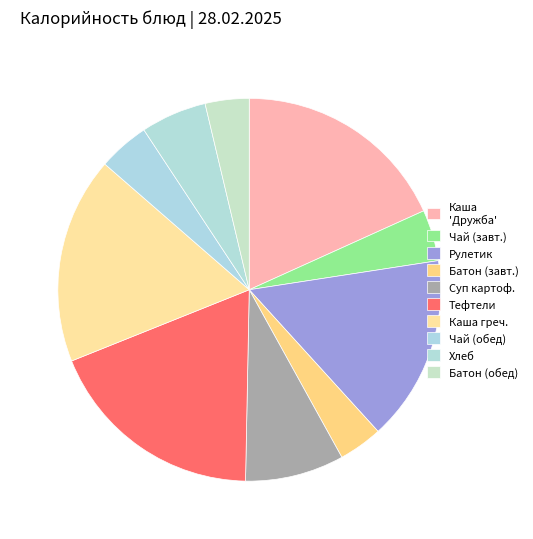

Count the number of slices in the pie.

10